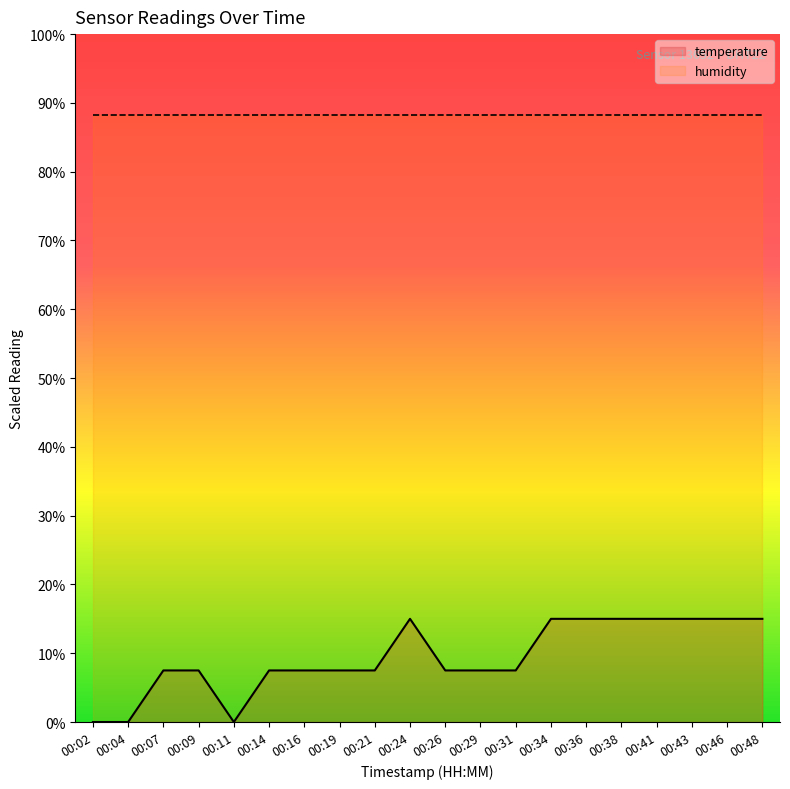

Rank the series at 00:09 from highest to lowest value.

humidity, temperature